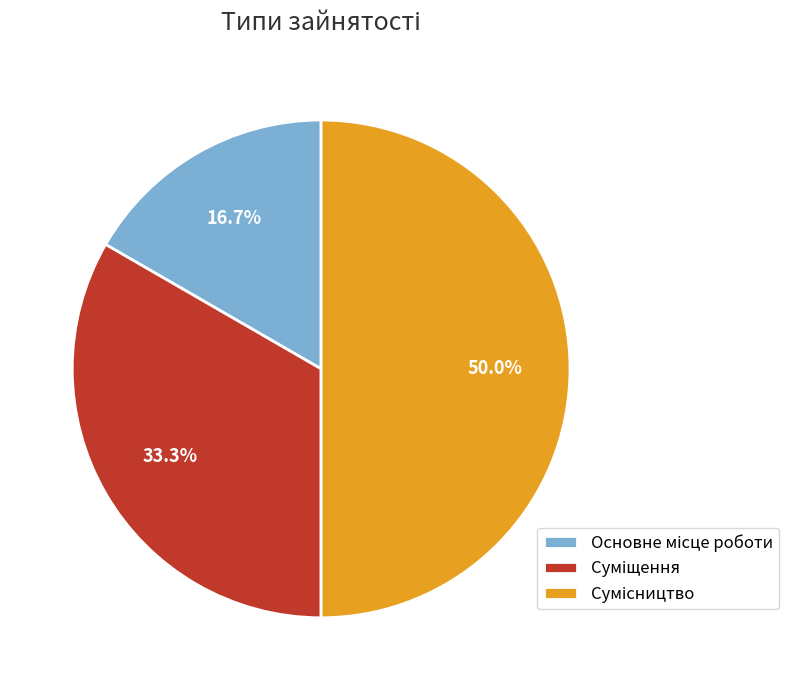

How many slices are in this pie chart?

3